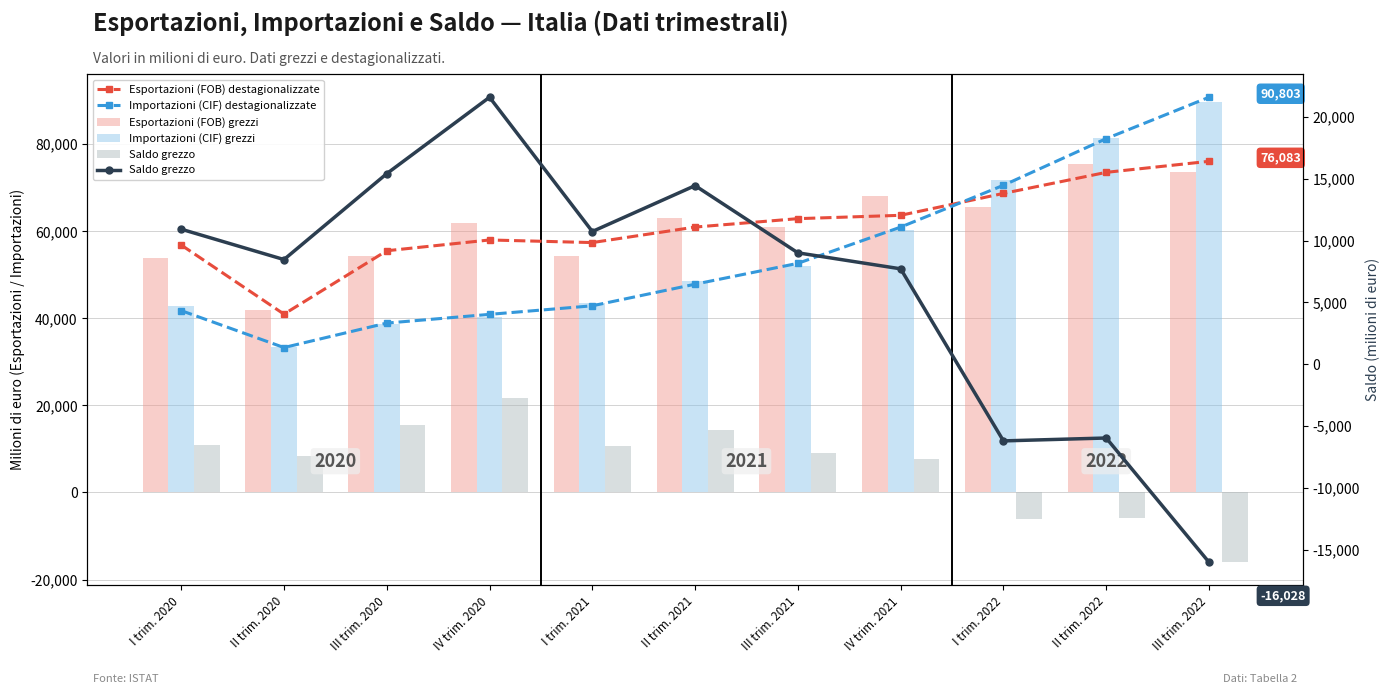

How many values in the Esportazioni (FOB) destagionalizzate series are below 60974?

5